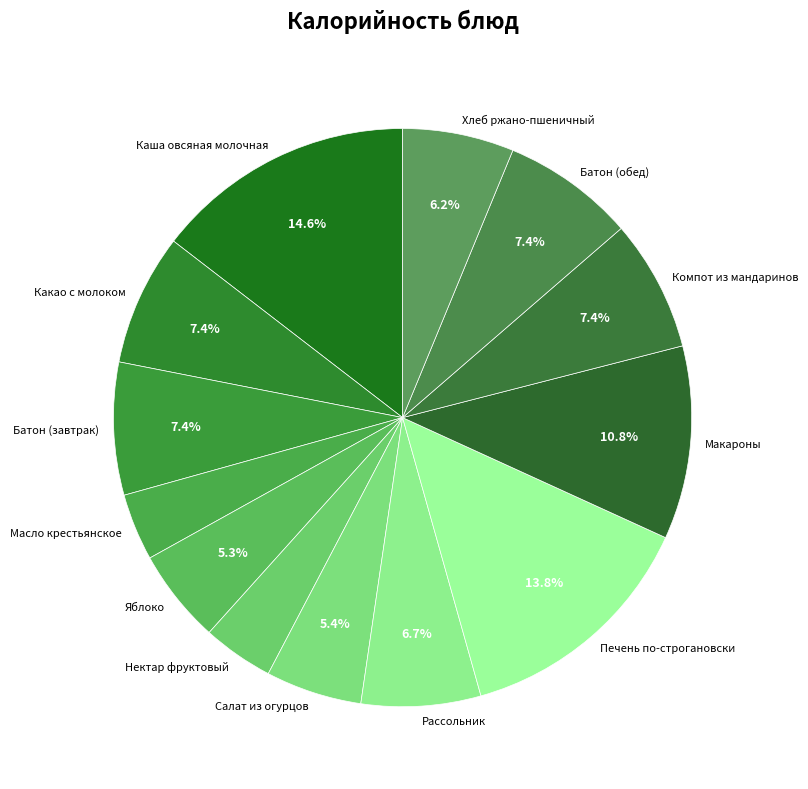

Count the number of slices in the pie.

13